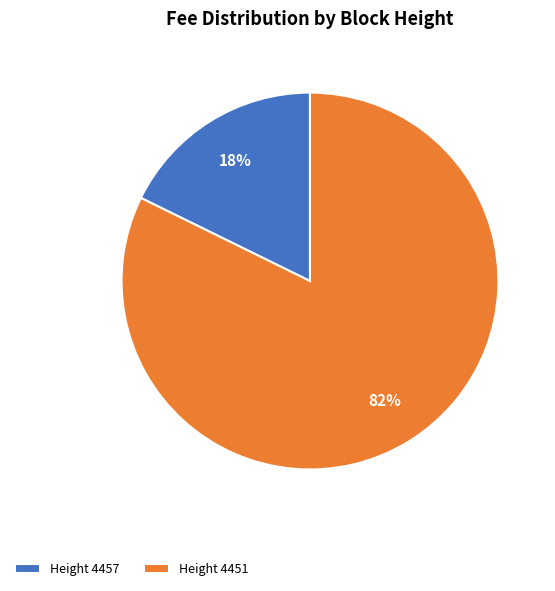

Is the sum of Height 4451 and Height 4457 greater than half?

Yes